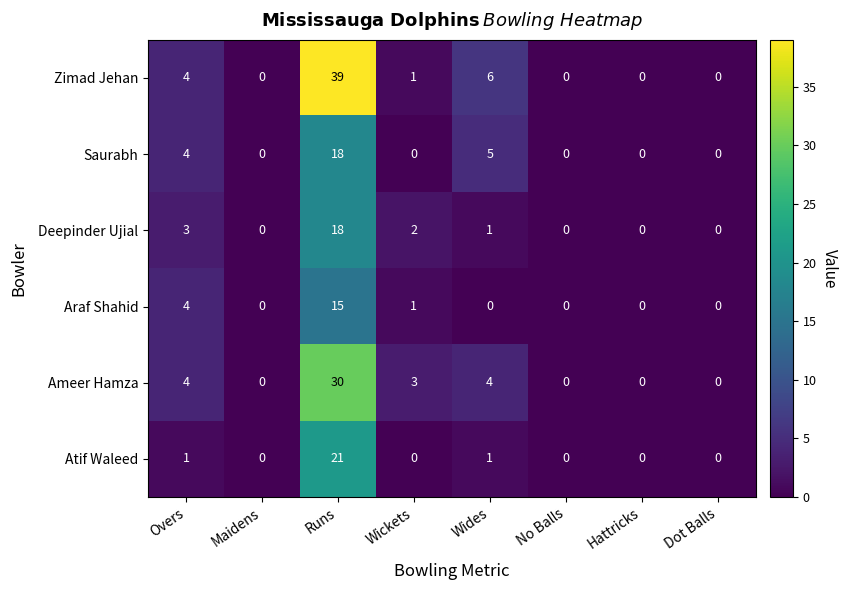

What is the sum of all Araf Shahid values?

20